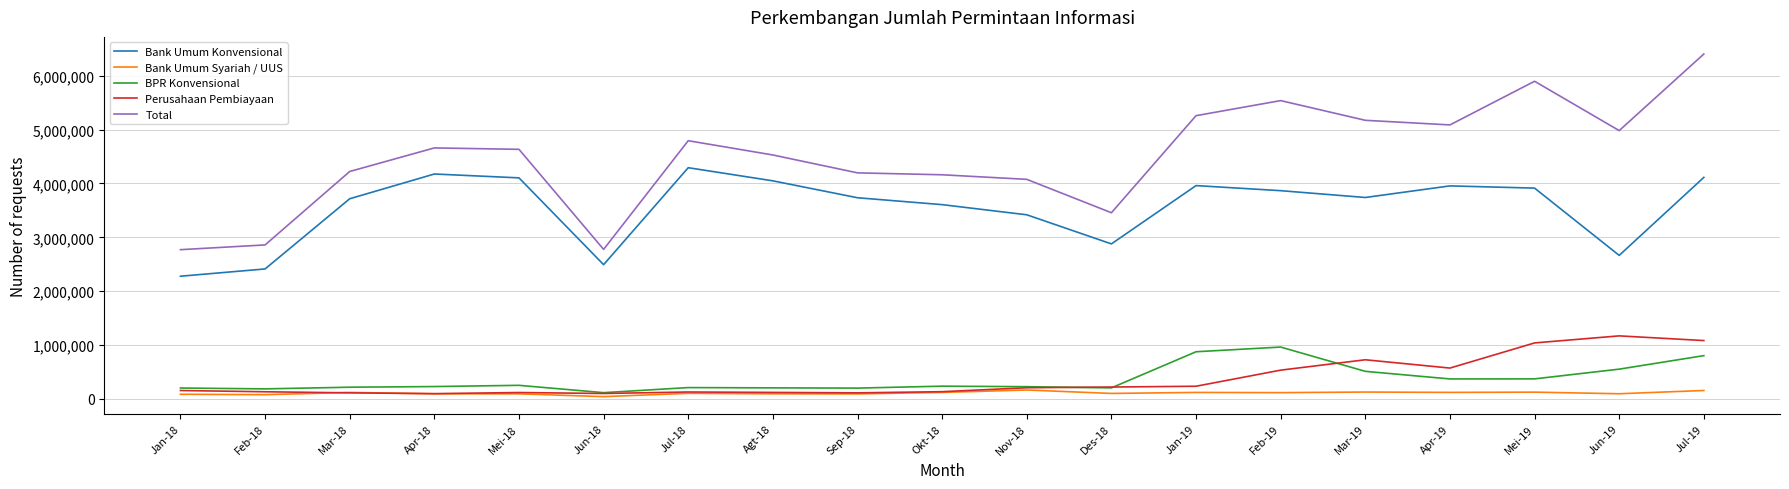

The value of BPR Konvensional at Jul-19 is 246962. True or false?

False